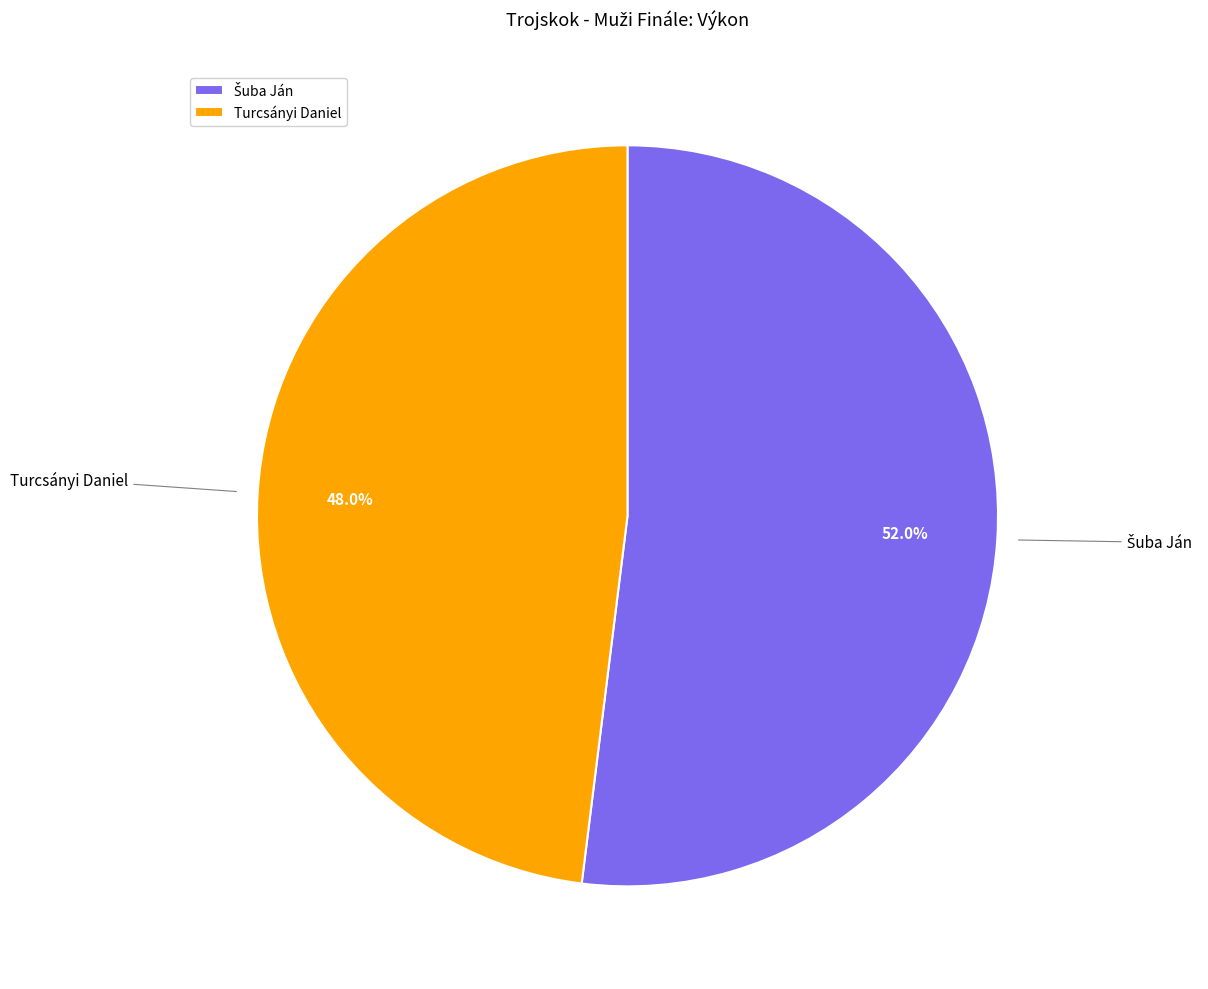

How many slices are in this pie chart?

2